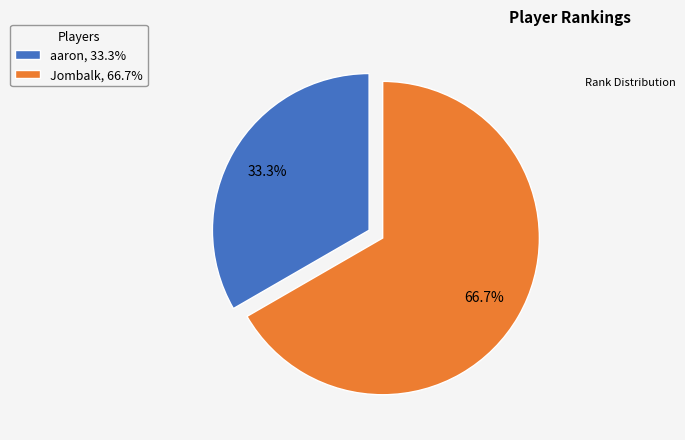

Which slice is the largest?

Jombalk